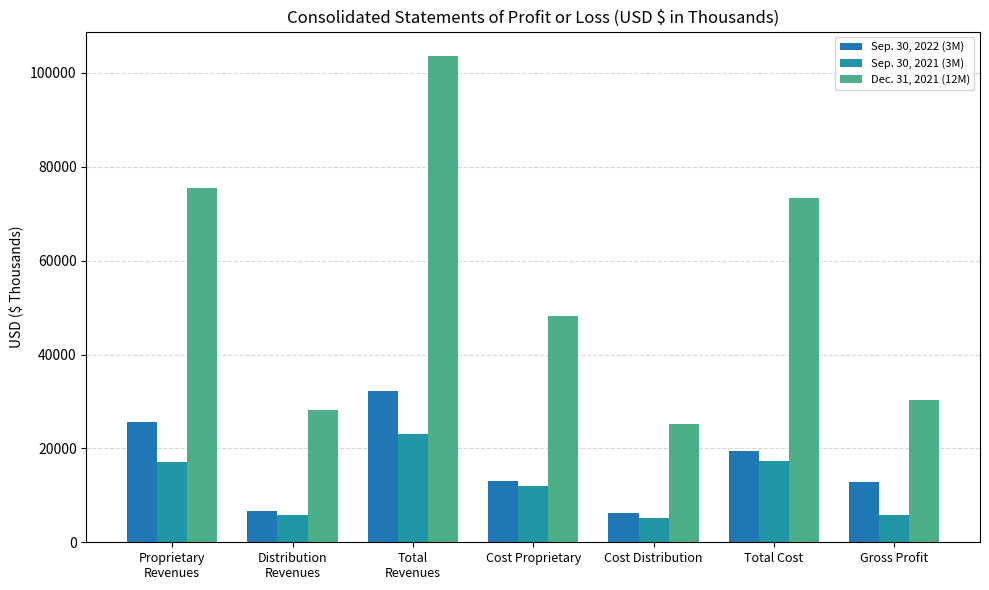

At how many categories does at least one series exceed 54162?

3